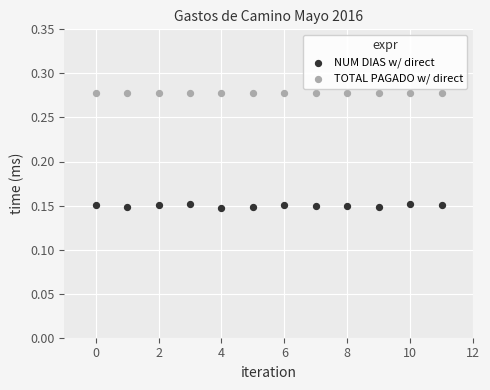

Which series reaches the maximum Y coordinate?

TOTAL PAGADO w/ direct